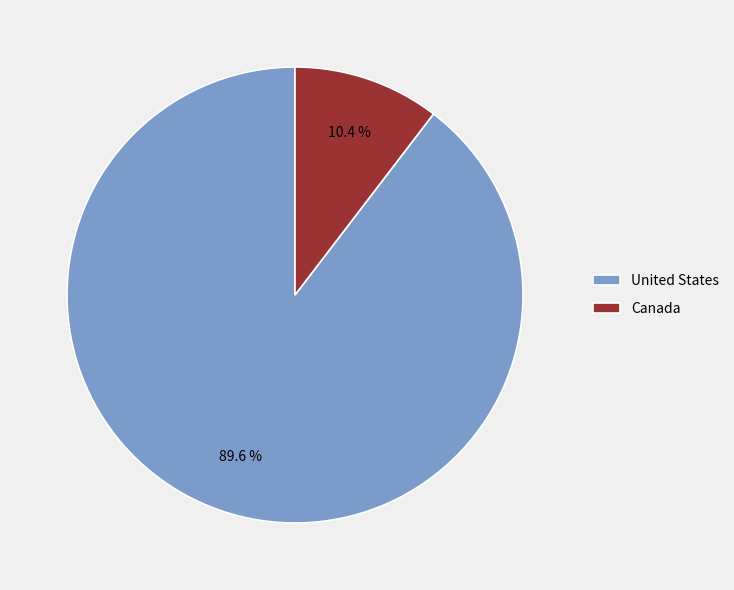

Is there any slice that represents more than half of the pie?

Yes